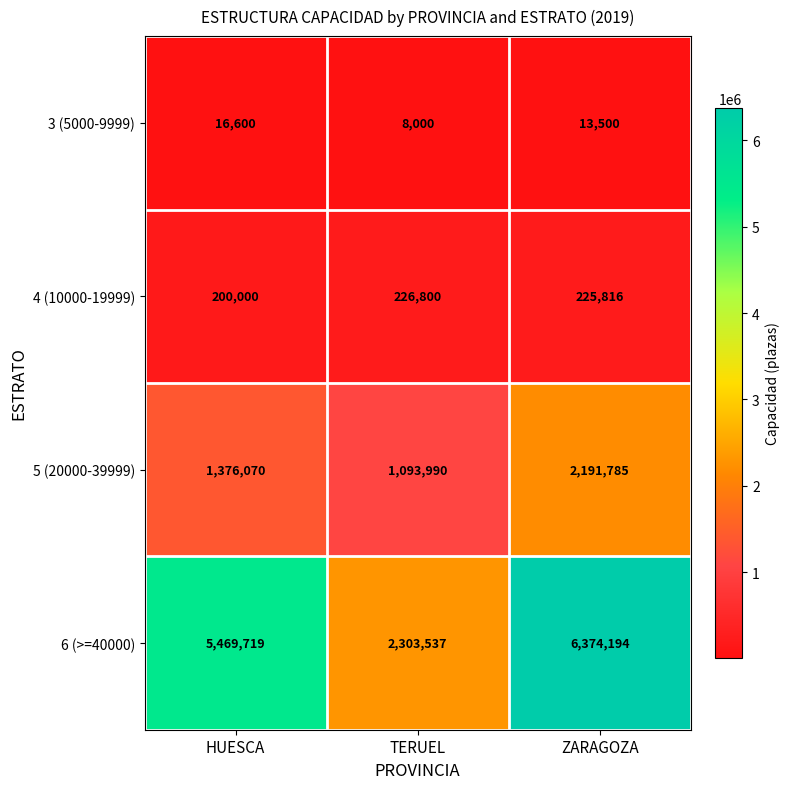

At how many categories does at least one series exceed 3570549?

2